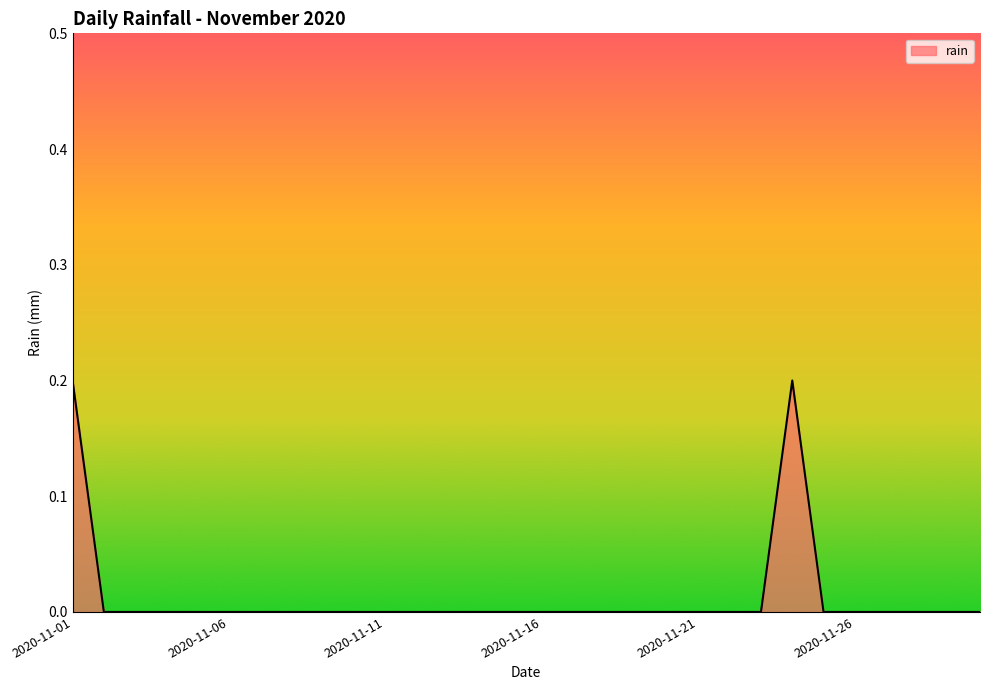

Reading right to left, what are all the values shown in this chart?

0.0	0.0	0.0	0.0	0.0	0.0	0.2	0.0	0.0	0.0	0.0	0.0	0.0	0.0	0.0	0.0	0.0	0.0	0.0	0.0	0.0	0.0	0.0	0.0	0.0	0.0	0.0	0.0	0.0	0.2